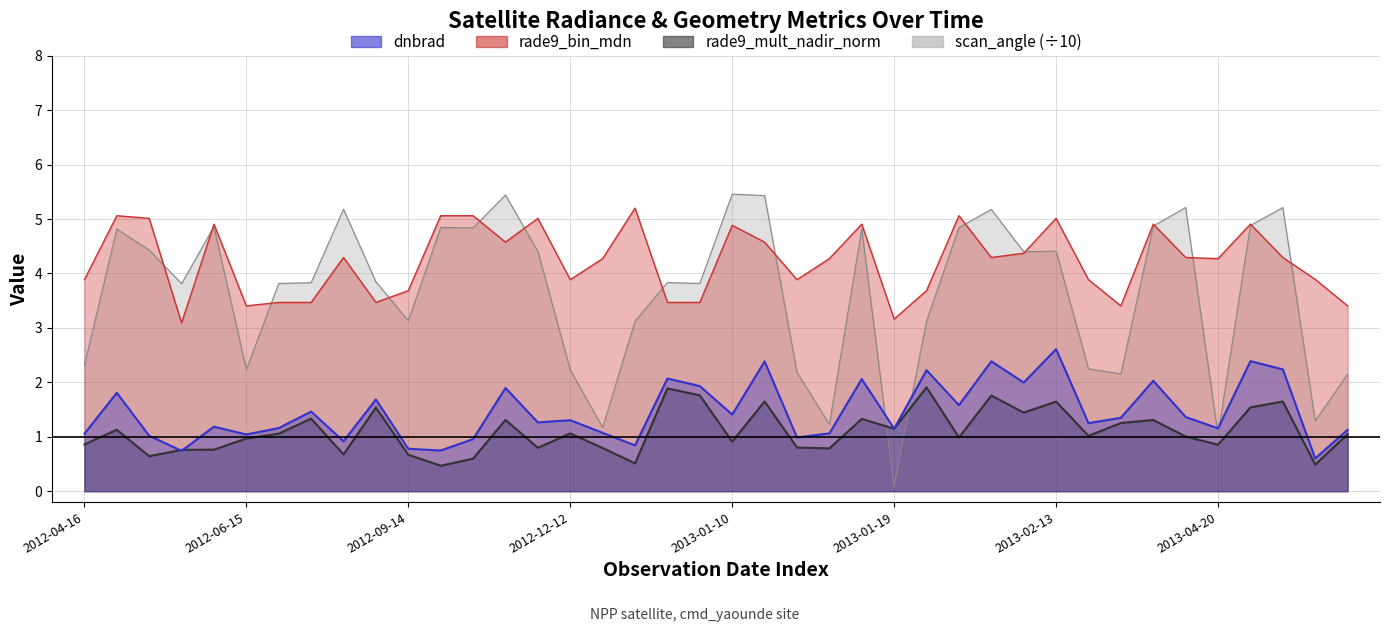

At how many categories does at least one series exceed 4?

23